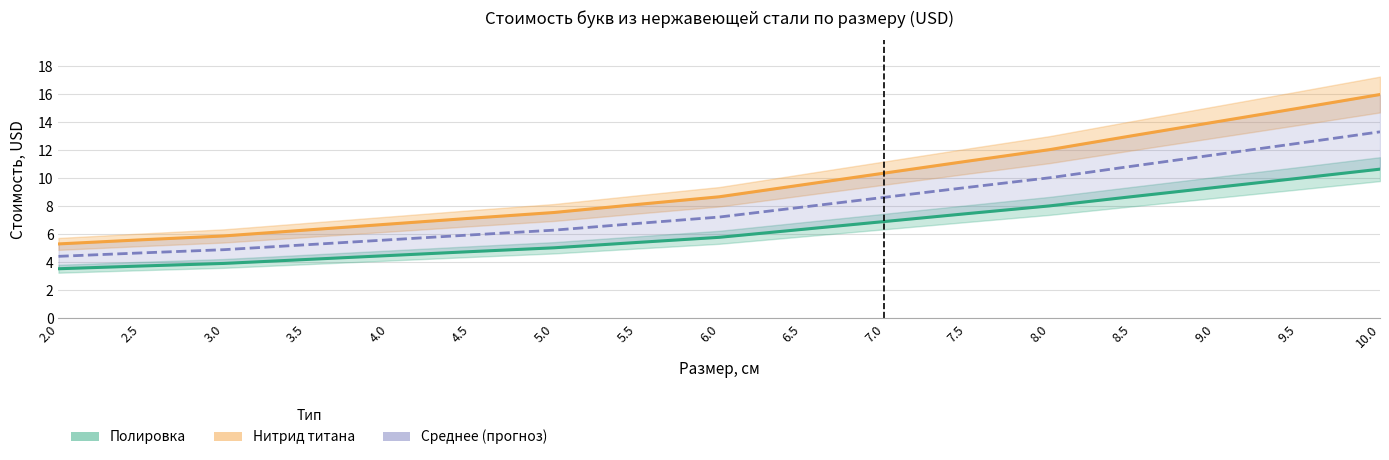

True or false: Нитрид титана (Partial) and Полировка (Estimate) intersect in this chart.

False